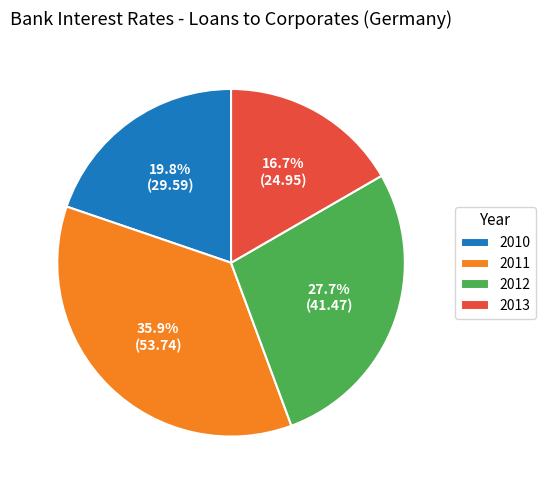

Between 2012 and 2011, which is larger?

2011